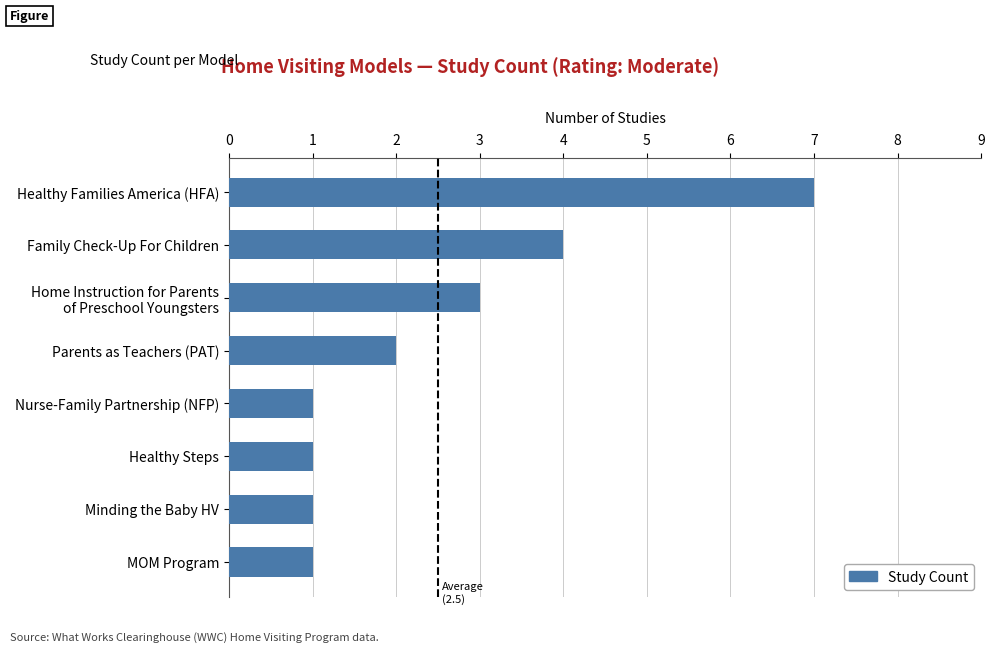

How many data points does each series have?

8